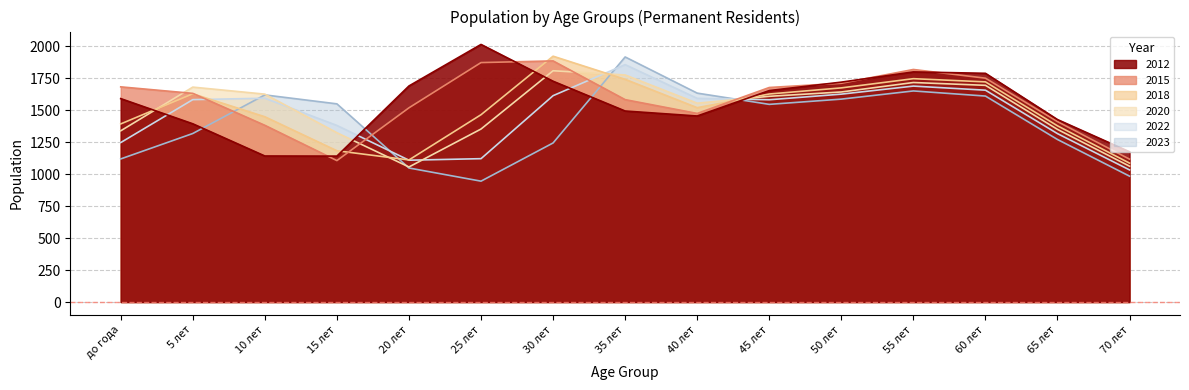

Between 40 лет and 55 лет, which series saw the biggest shift?

2012